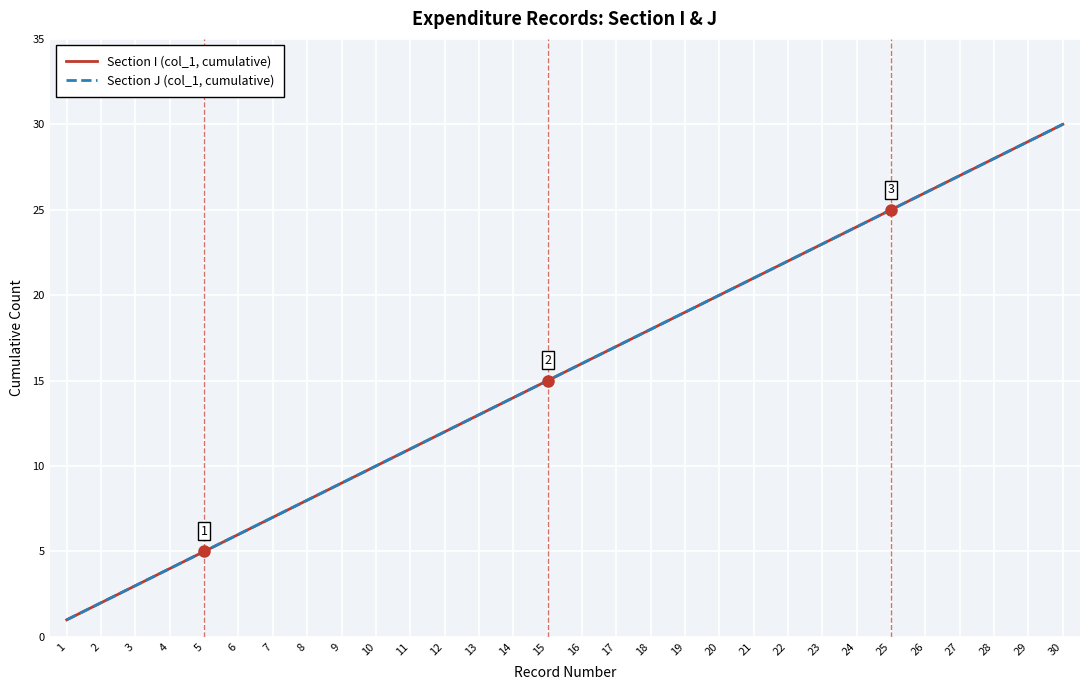

Reading right to left, transcribe all the data shown in this chart.

Section I (col_1, cumulative): 30	29	28	27	26	25	24	23	22	21	20	19	18	17	16	15	14	13	12	11	10	9	8	7	6	5	4	3	2	1
Section J (col_1, cumulative): 30	29	28	27	26	25	24	23	22	21	20	19	18	17	16	15	14	13	12	11	10	9	8	7	6	5	4	3	2	1